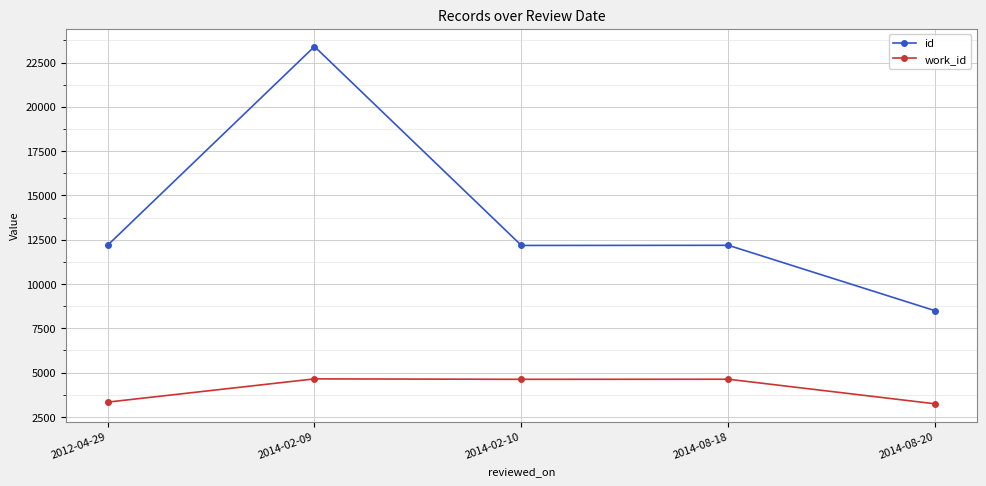

True or false: work_id has a value of 6293 at 2014-02-10.

False